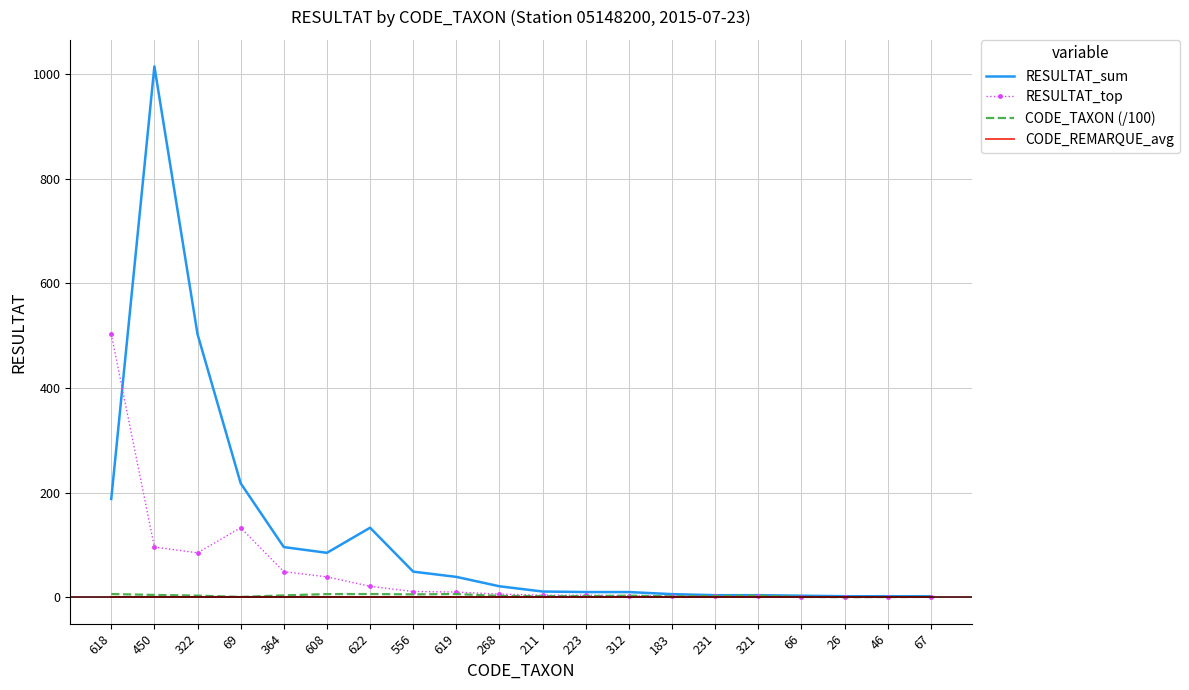

Where is RESULTAT_top nearest to the value 252?

69